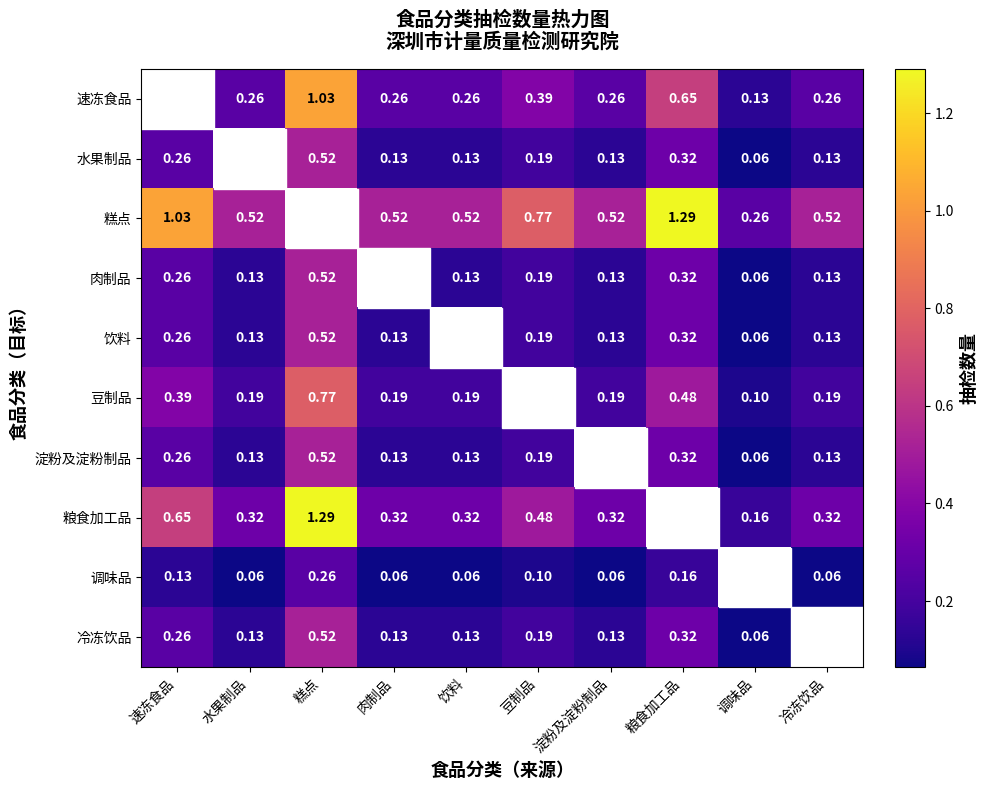

Rank the series at 速冻食品 from highest to lowest value.

速冻食品, 糕点, 粮食加工品, 豆制品, 水果制品, 肉制品, 饮料, 淀粉及淀粉制品, 冷冻饮品, 调味品